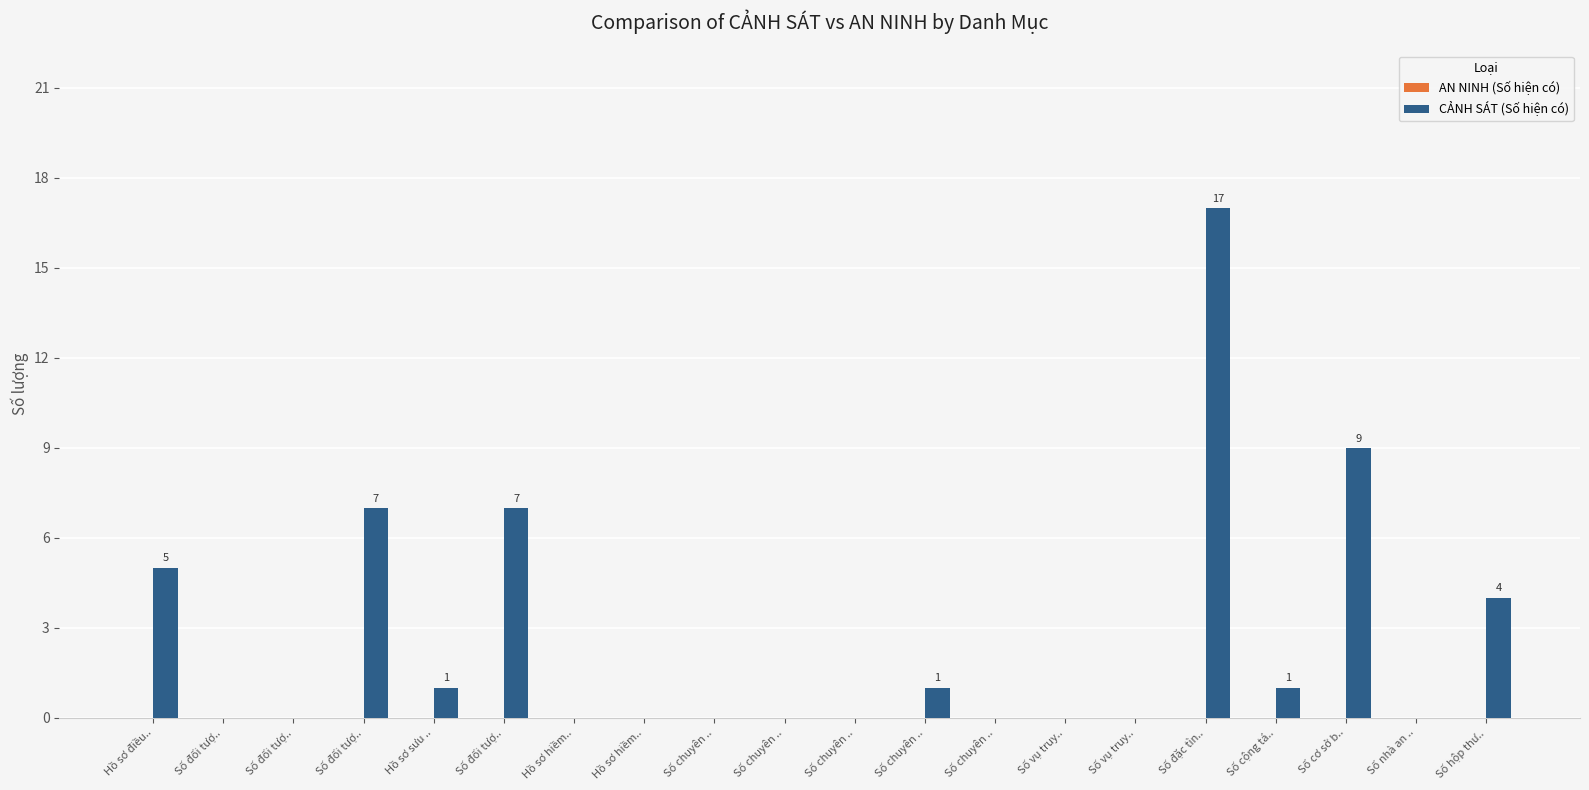

Reading left to right, what are all the values shown in this chart?

AN NINH (Số hiện có): 0	0	0	0	0	0	0	0	0	0	0	0	0	0	0	0	0	0	0	0
CẢNH SÁT (Số hiện có): 5	0	0	7	1	7	0	0	0	0	0	1	0	0	0	17	1	9	0	4